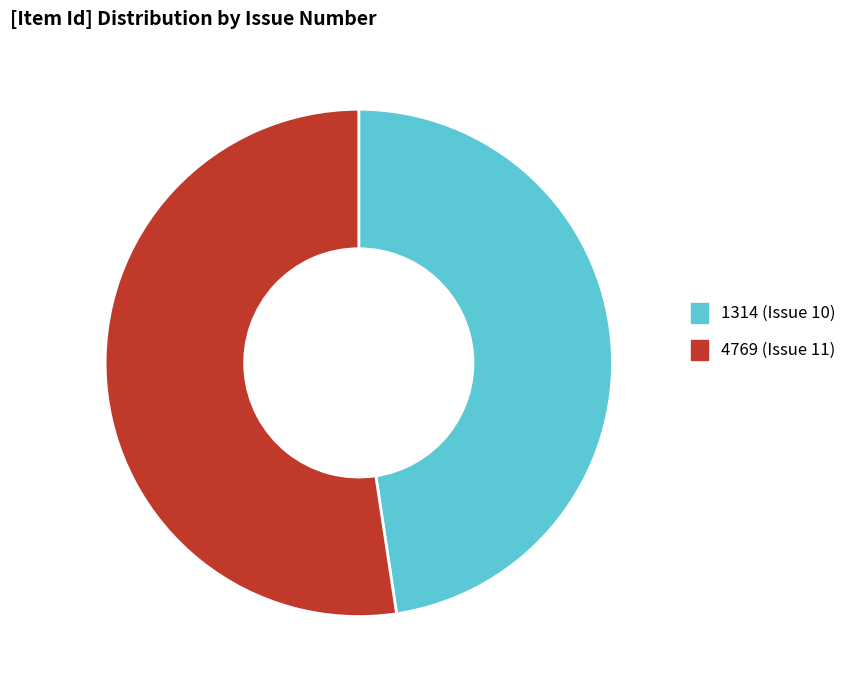

How many segments does this pie chart have?

2